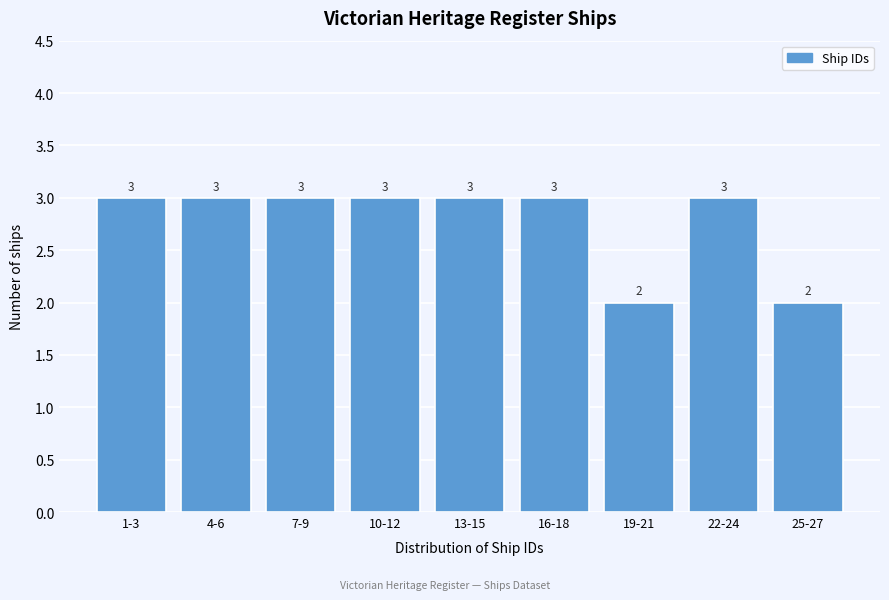

Reading left to right, transcribe all the data shown in this chart.

1-3=3	4-6=3	7-9=3	10-12=3	13-15=3	16-18=3	19-21=2	22-24=3	25-27=2